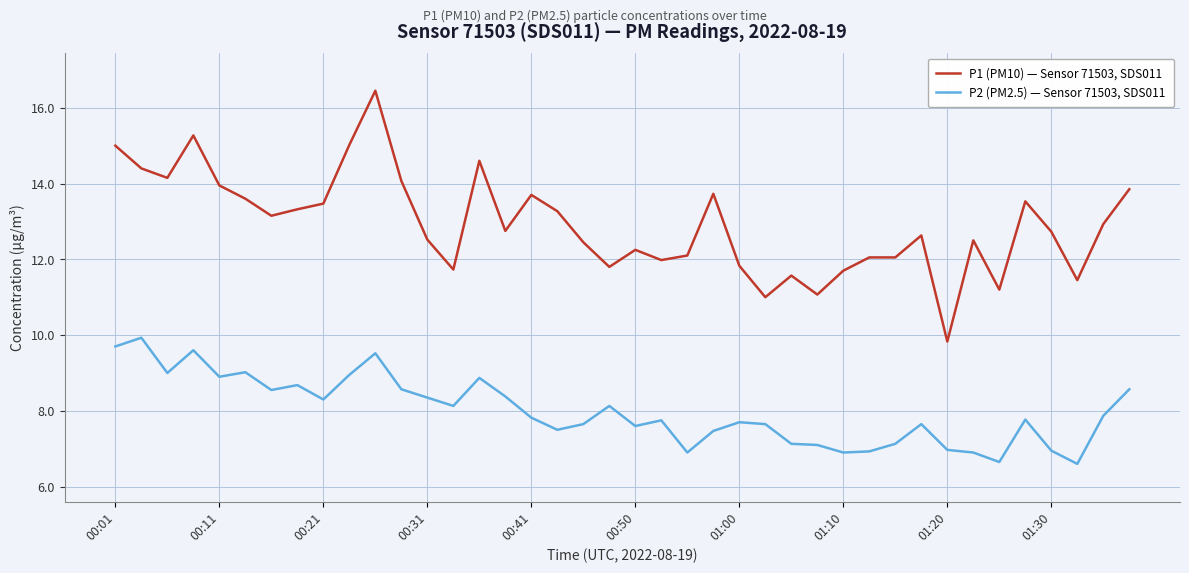

Which series has the largest range (max minus min)?

P1 (PM10) — Sensor 71503, SDS011